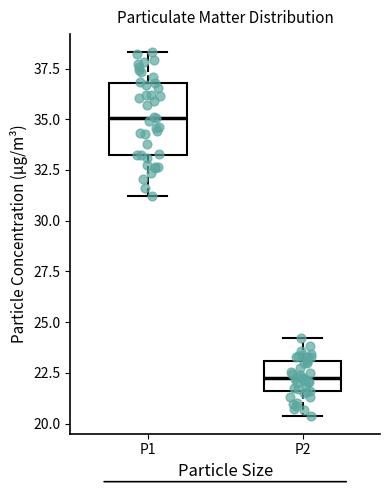

Where is the lower edge of the box for P2 on the y-axis? The values are not printed on the chart, so give them approximately, as read against the axis.

21.5